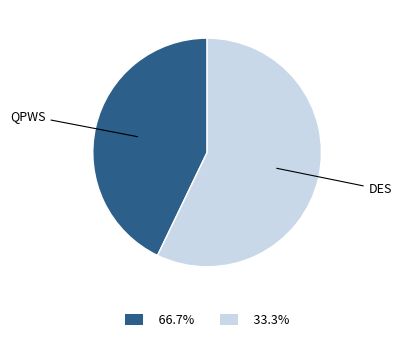

Is there a majority slice in this chart?

Yes